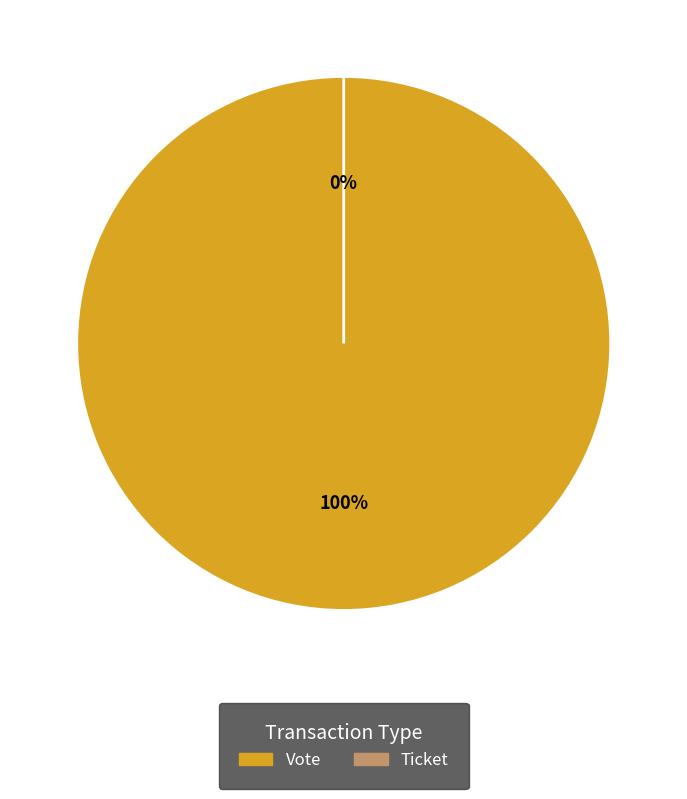

Combined, do Ticket and Vote account for over 50%?

Yes